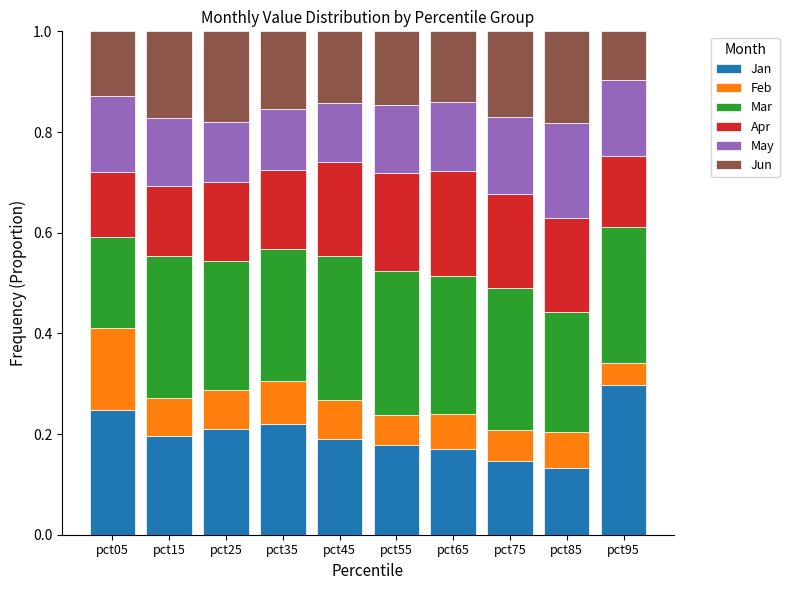

What is the sum of the Jan values at pct45 and pct25?

0.4